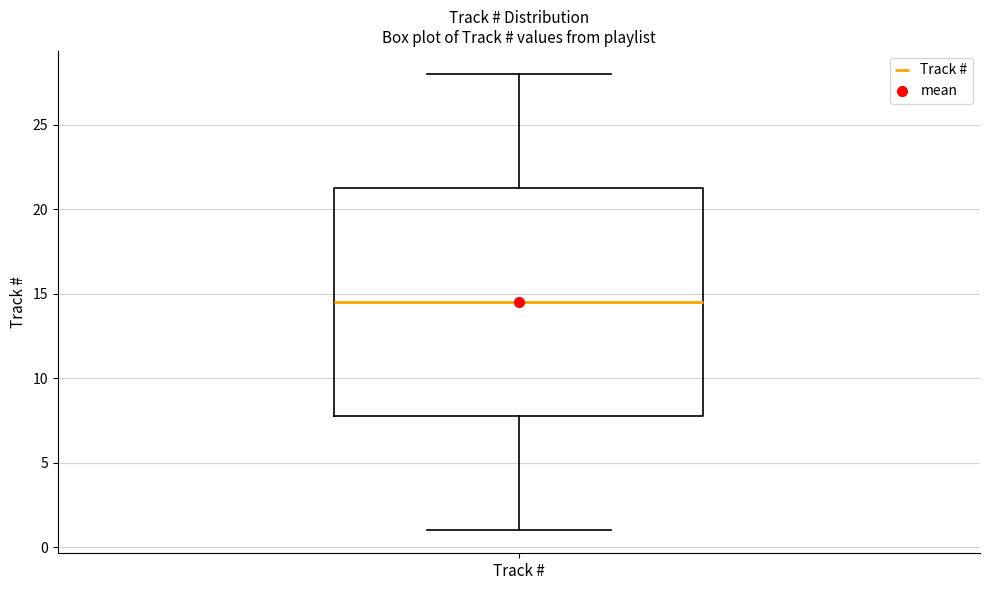

Where does the upper whisker of the box for Track # end on the y-axis? The values are not printed on the chart, so give them approximately, as read against the axis.

28.0